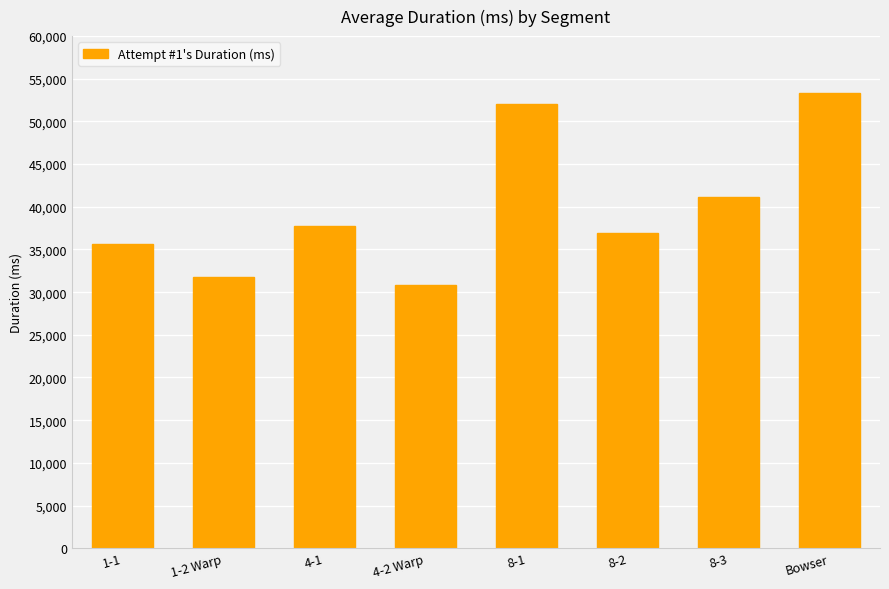

What is the difference between the values at 8-2 and 8-3?

4246